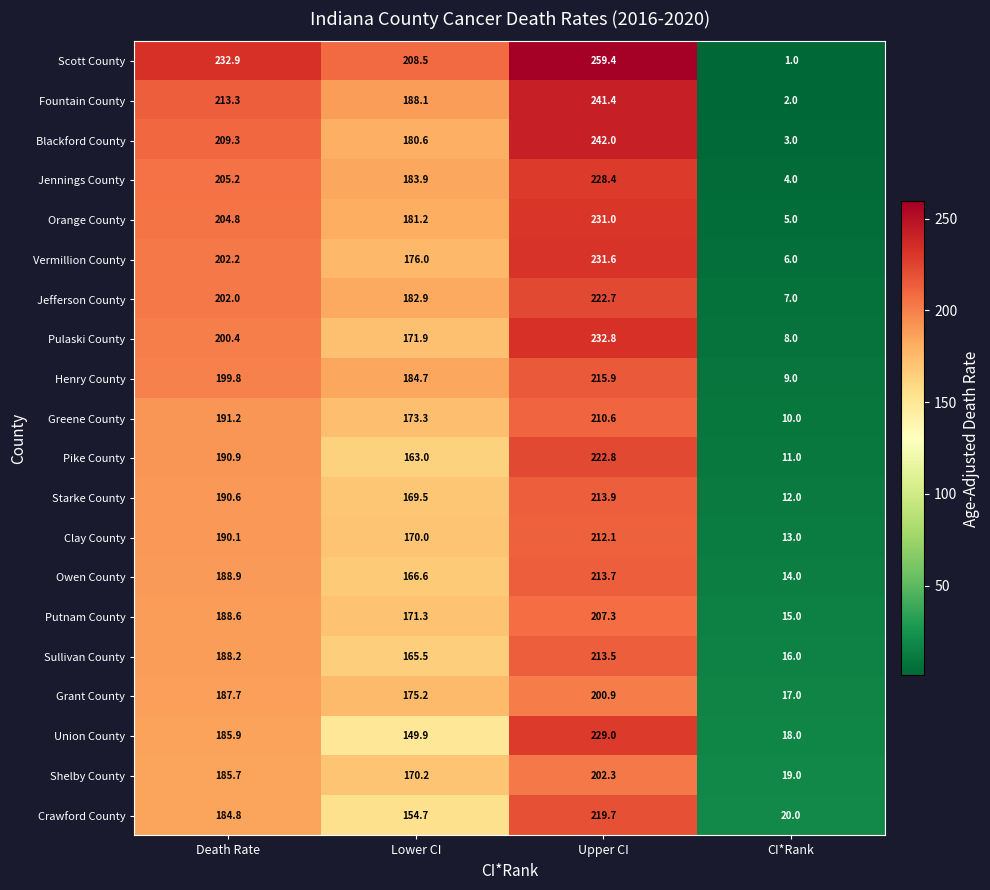

Rank the series at Lower CI from highest to lowest value.

Scott County, Fountain County, Henry County, Jennings County, Jefferson County, Orange County, Blackford County, Vermillion County, Grant County, Greene County, Pulaski County, Putnam County, Shelby County, Clay County, Starke County, Owen County, Sullivan County, Pike County, Crawford County, Union County